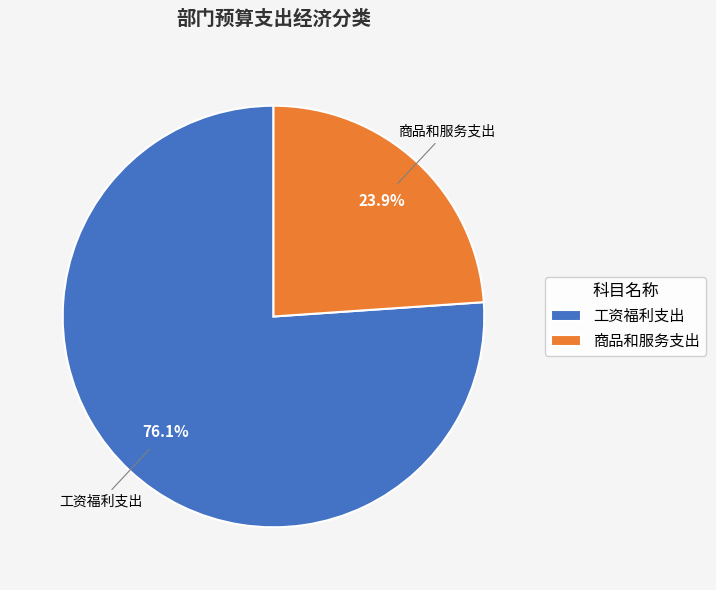

What portion of the pie excludes 工资福利支出?

23.9%